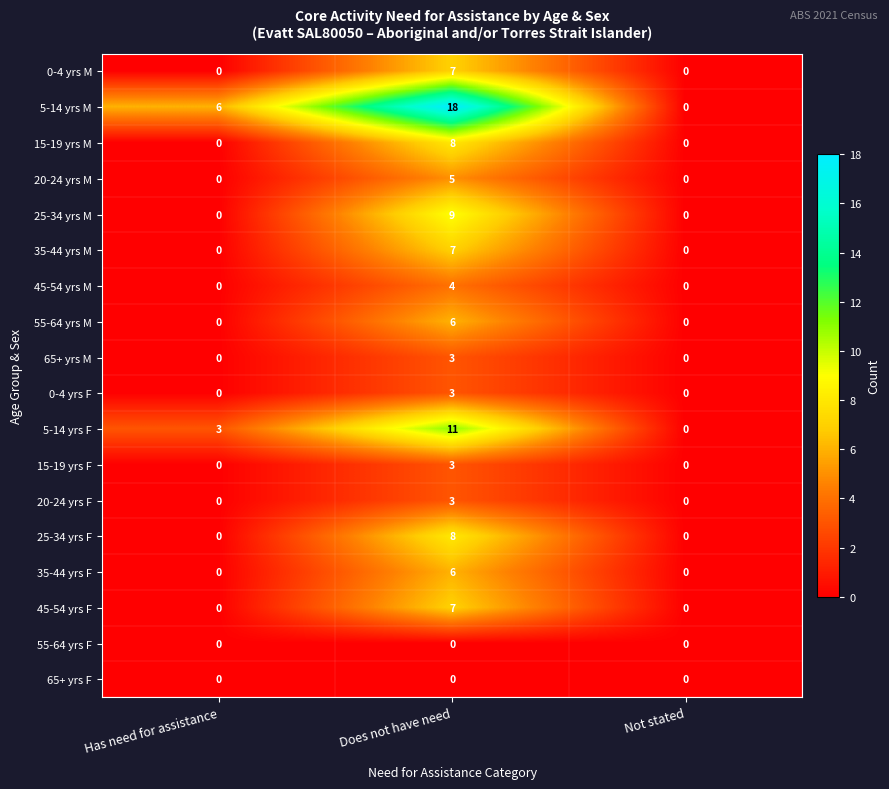

How many 25-34 yrs F values are between 0 and 8?

3